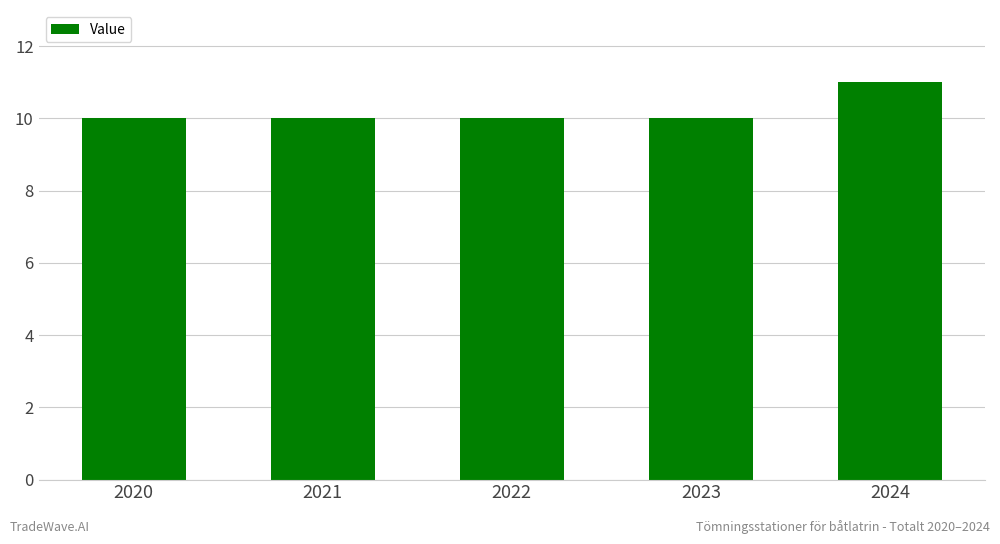

What is the greatest value displayed?

11